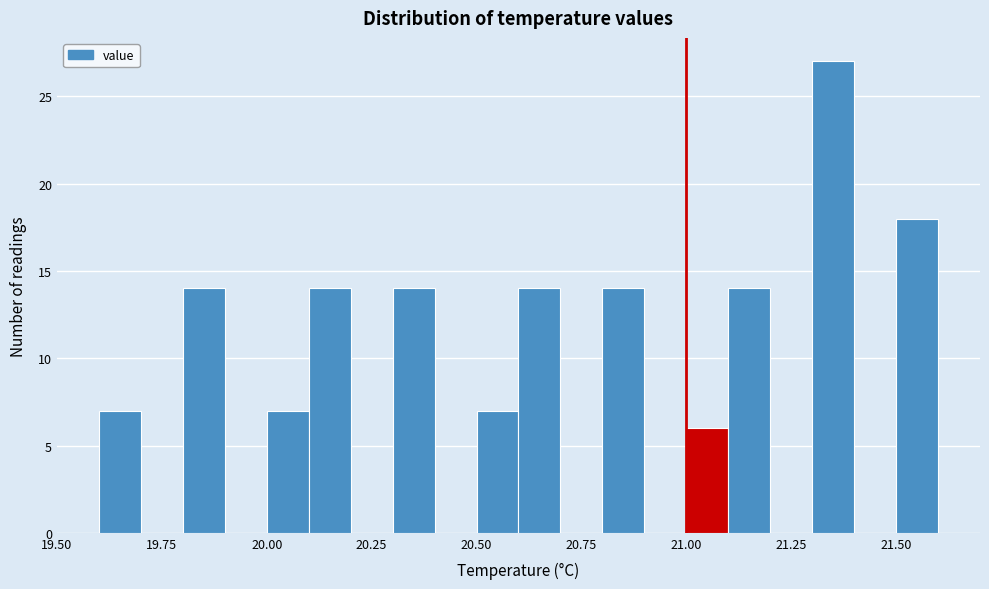

Around what value on the x-axis is the tallest bar? Give the approximate position of its centre, as read against the axis.

21.35